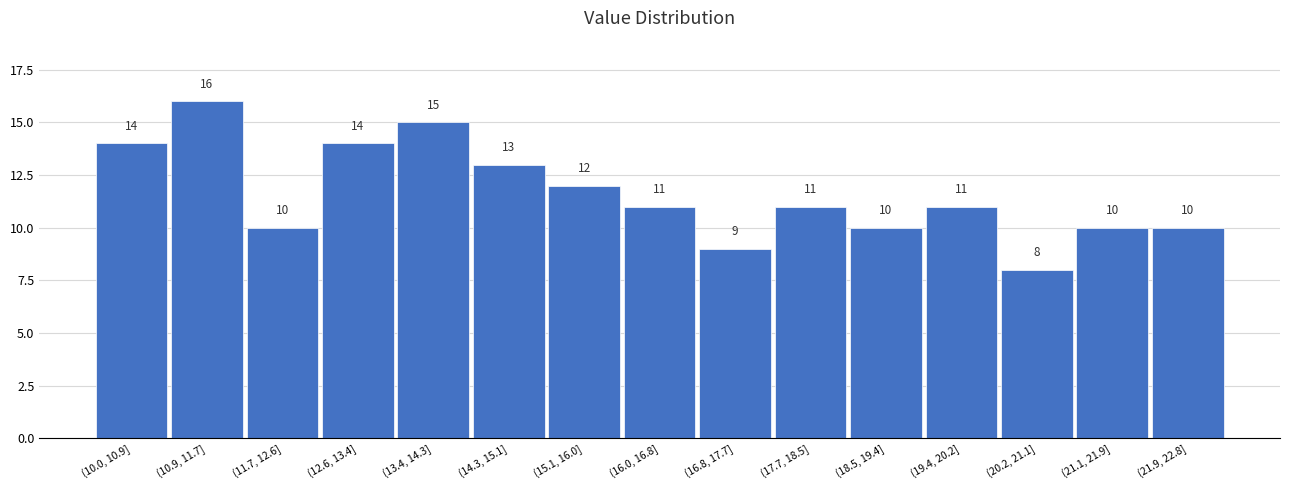

Reading right to left, transcribe all the data shown in this chart.

(21.9, 22.8]=10	(21.1, 21.9]=10	(20.2, 21.1]=8	(19.4, 20.2]=11	(18.5, 19.4]=10	(17.7, 18.5]=11	(16.8, 17.7]=9	(16.0, 16.8]=11	(15.1, 16.0]=12	(14.3, 15.1]=13	(13.4, 14.3]=15	(12.6, 13.4]=14	(11.7, 12.6]=10	(10.9, 11.7]=16	(10.0, 10.9]=14